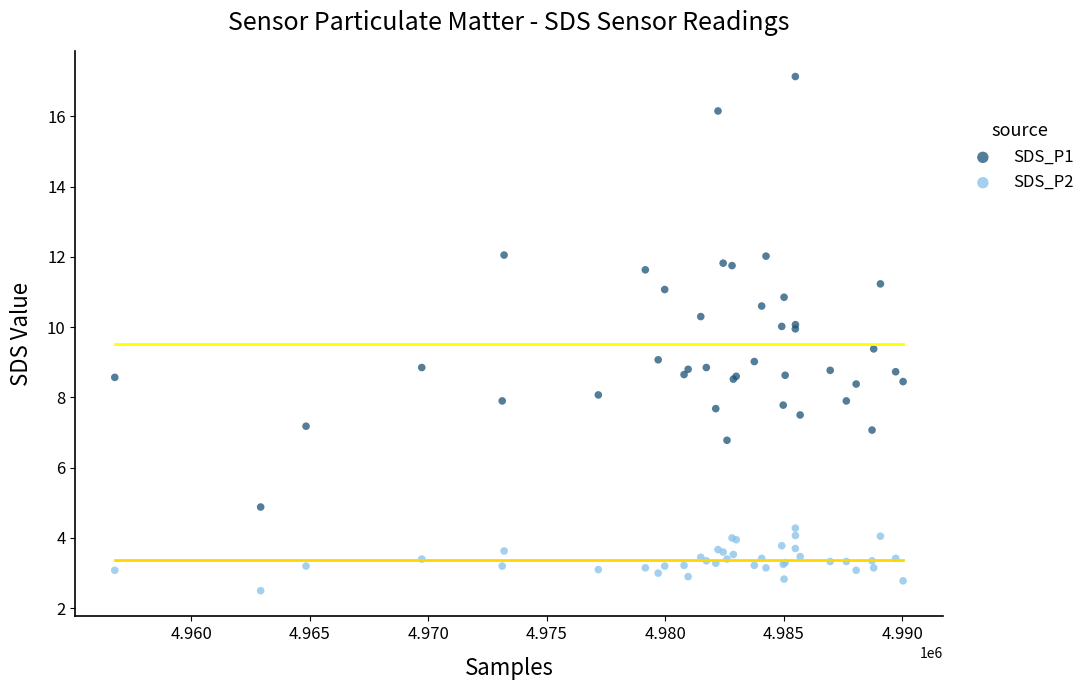

Which series reaches the minimum Y coordinate?

SDS_P2